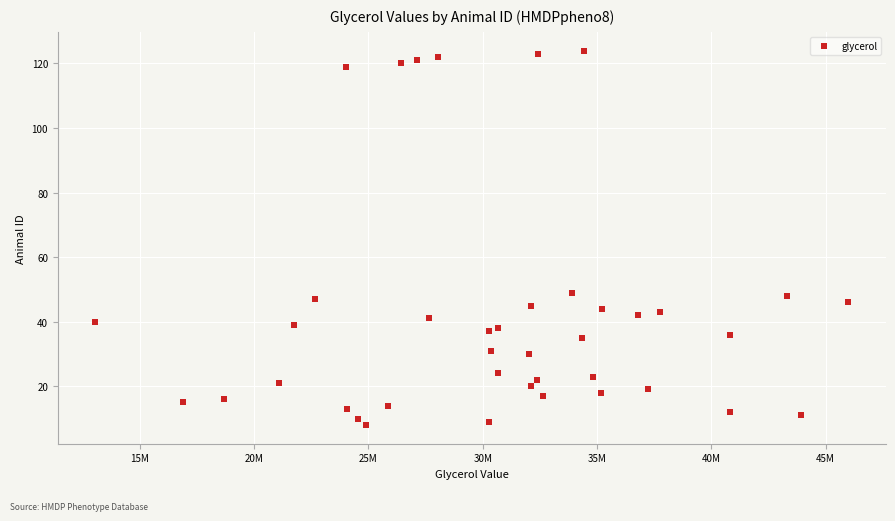

What is the range of X values (max minus min)?

32948525